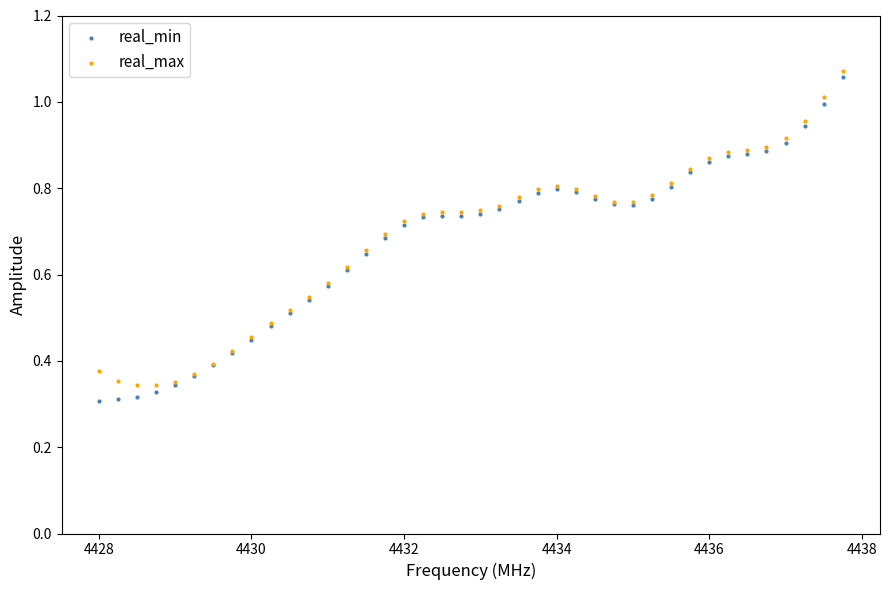

What is the X range (max minus min) for the scatter plot?

9.8